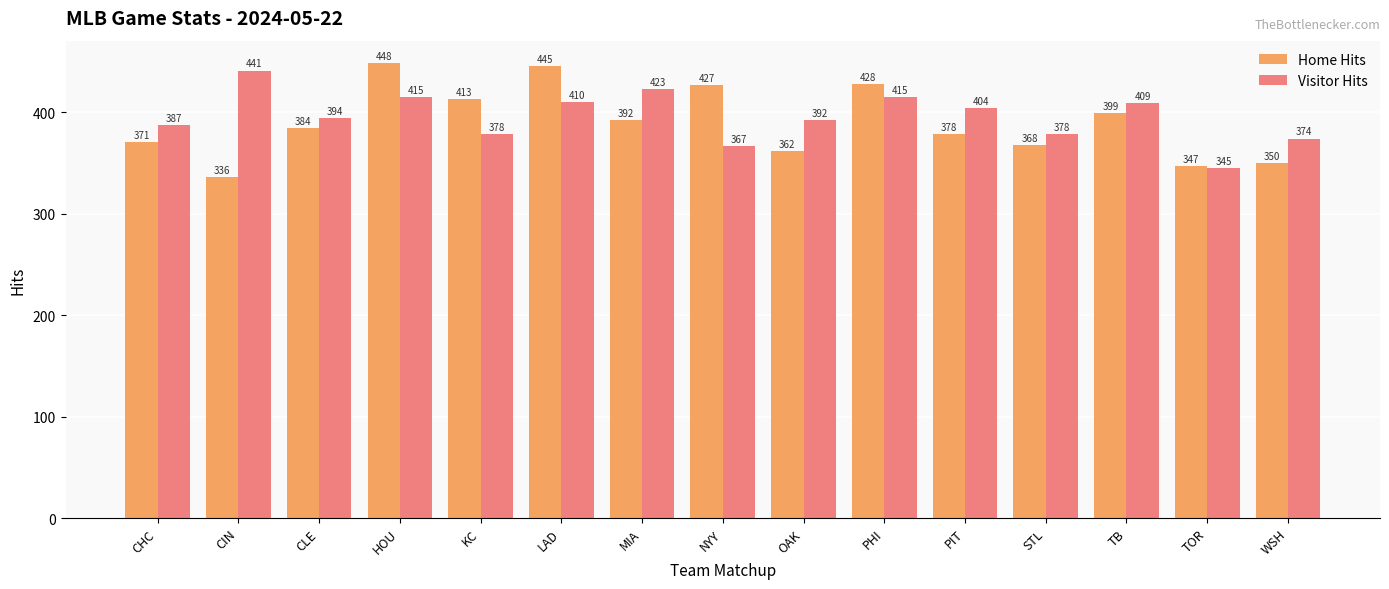

Reading left to right, list all the values displayed in this chart.

Home Hits: CHC=371	CIN=336	CLE=384	HOU=448	KC=413	LAD=445	MIA=392	NYY=427	OAK=362	PHI=428	PIT=378	STL=368	TB=399	TOR=347	WSH=350
Visitor Hits: CHC=387	CIN=441	CLE=394	HOU=415	KC=378	LAD=410	MIA=423	NYY=367	OAK=392	PHI=415	PIT=404	STL=378	TB=409	TOR=345	WSH=374